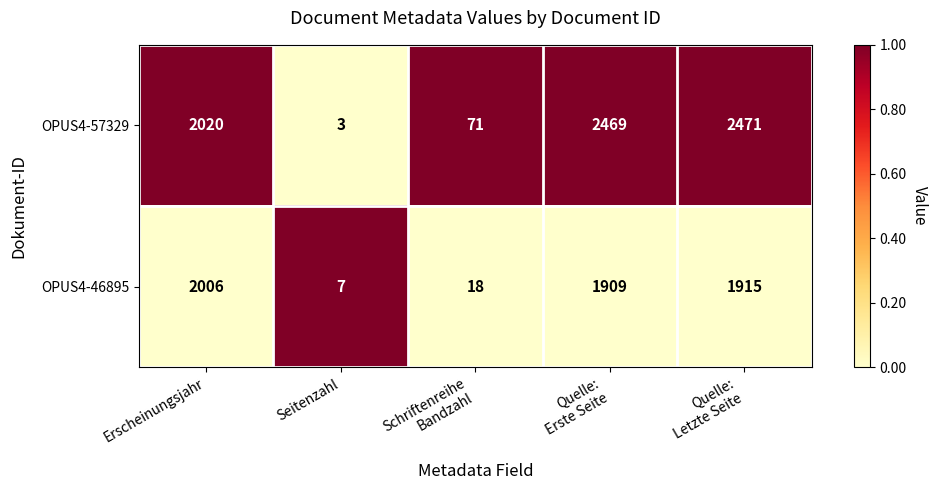

At which category is the sum across all series the highest?

Quelle:
Letzte Seite